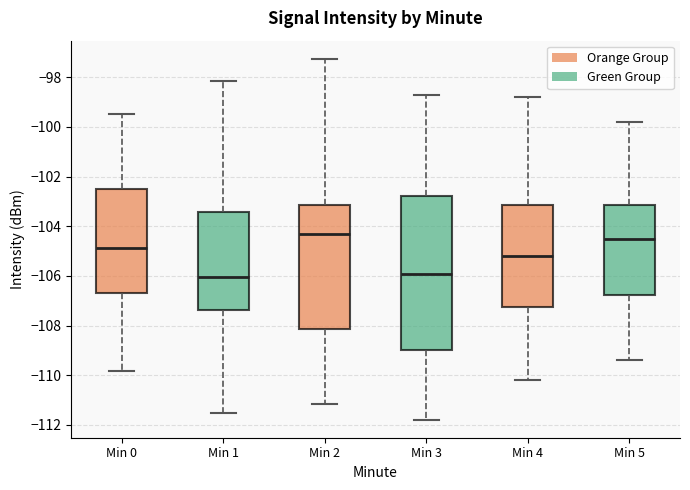

Comparing the boxes themselves (not the whiskers), which one is the tallest?

Min 3